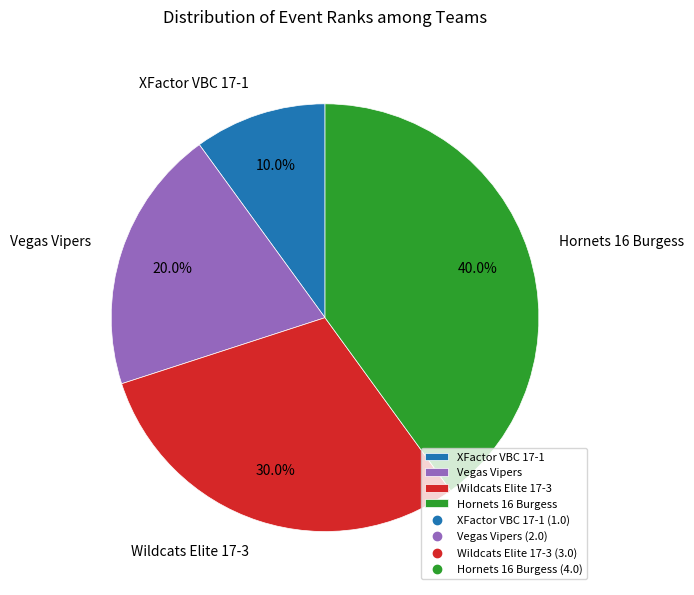

To the nearest percent, what is the difference between the largest and smallest slice percentages?

30%